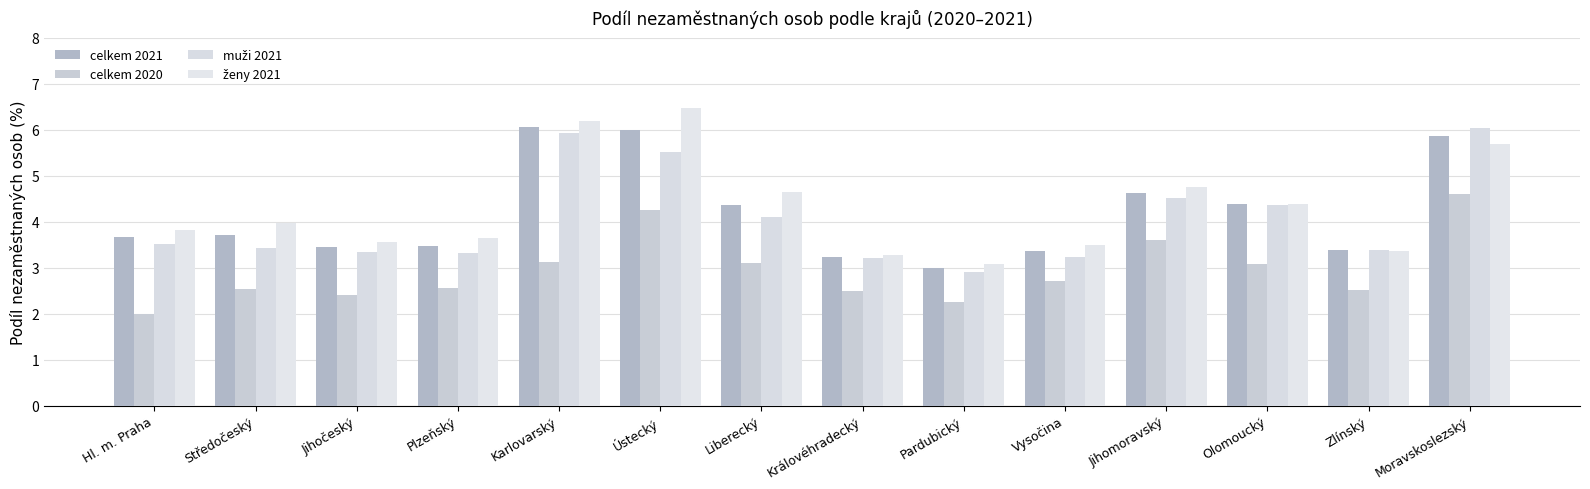

What is the average value of the celkem 2020 series?

2.9